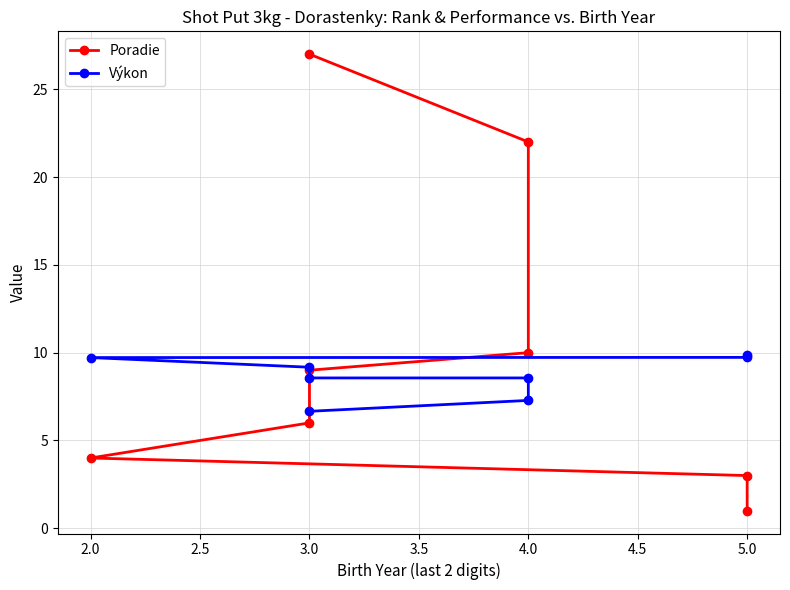

What are all the series names shown in the legend?

Poradie, Výkon